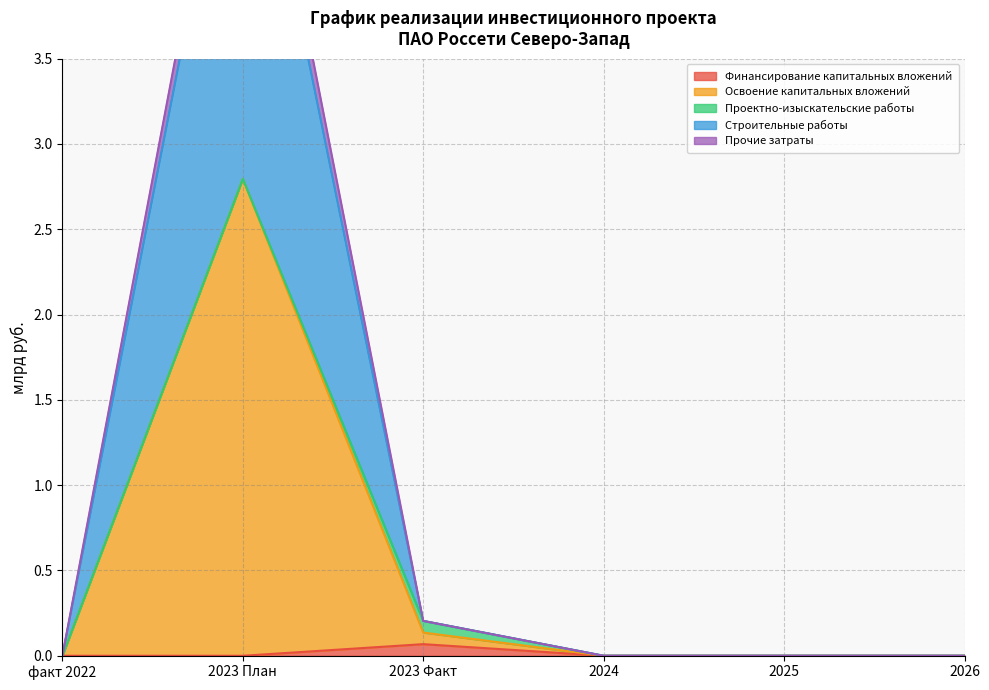

True or false: Строительные работы and Финансирование капитальных вложений cross at least once.

False